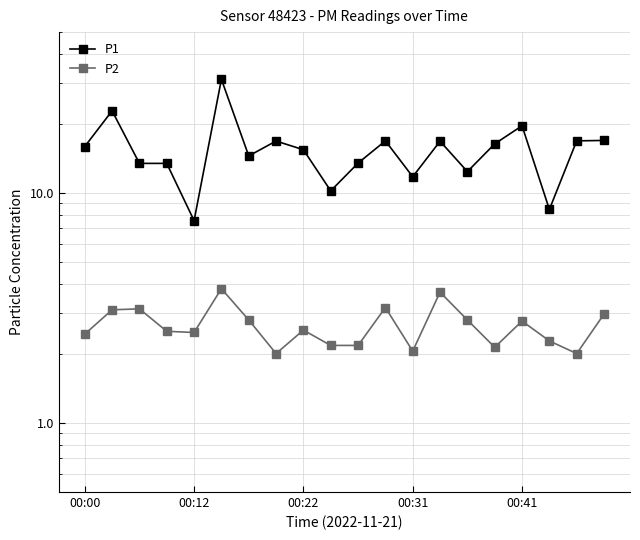

Between 7 and 18, which is larger?

18